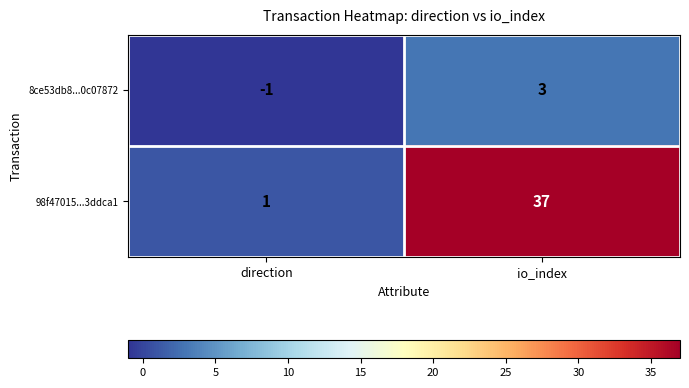

Reading right to left, what are all the values shown in this chart?

8ce53db8...0c07872: io_index=3	direction=-1
98f47015...3ddca1: io_index=37	direction=1